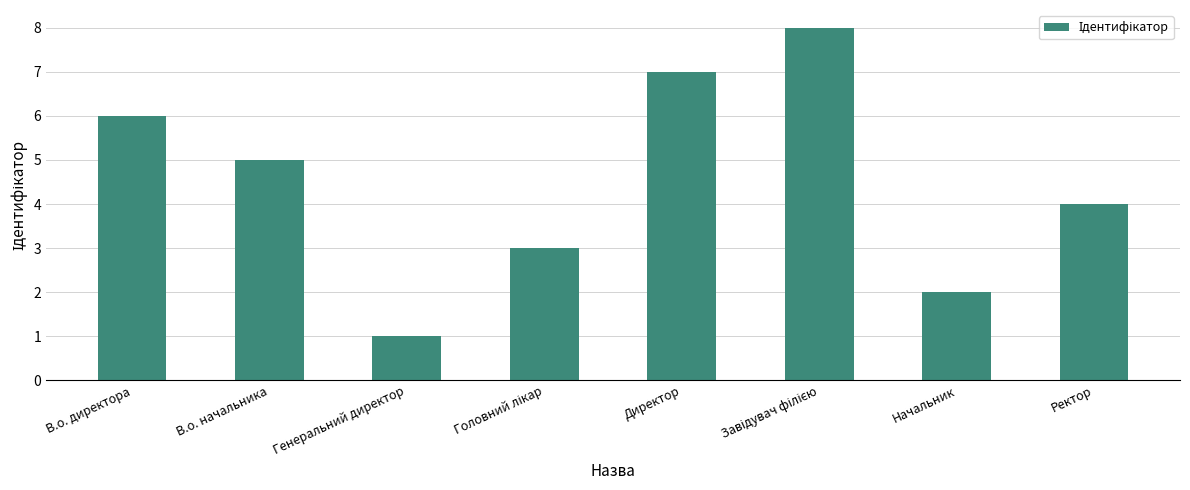

What is the maximum value shown in the chart?

8